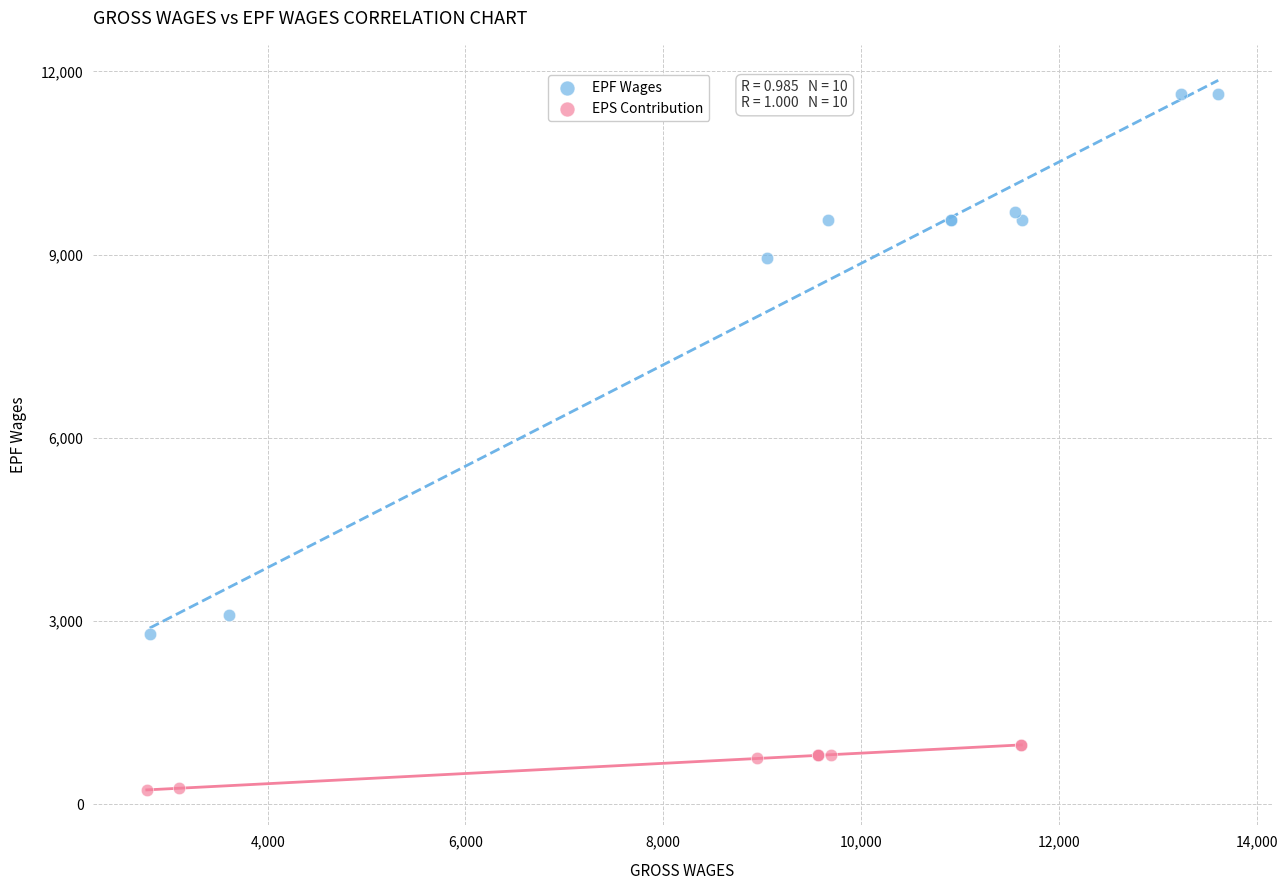

Which series contains the lowest Y value?

EPS Contribution